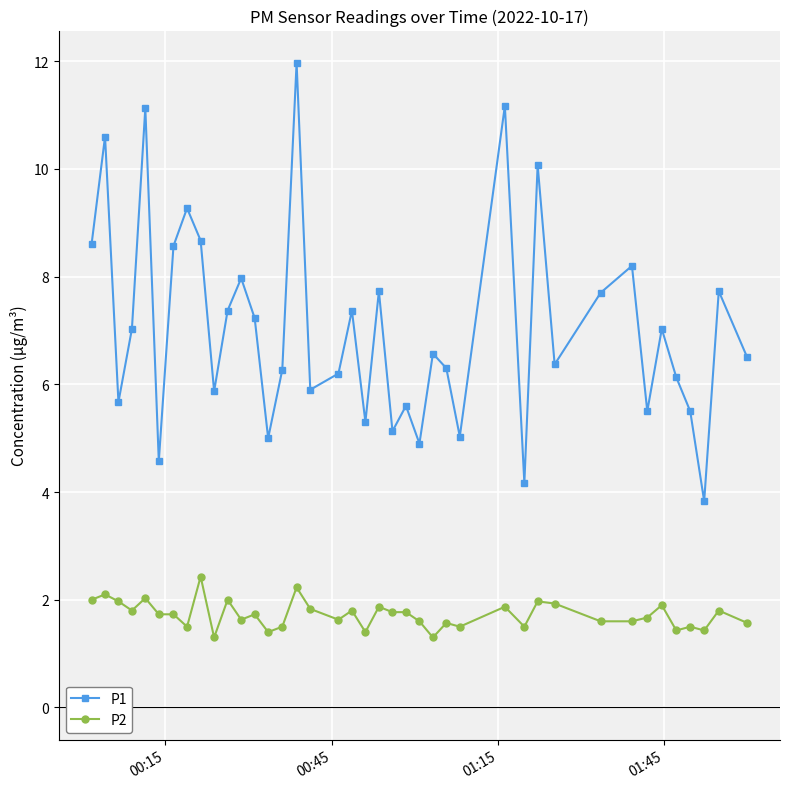

True or false: P2 has more than 1 points higher than both neighbors.

True